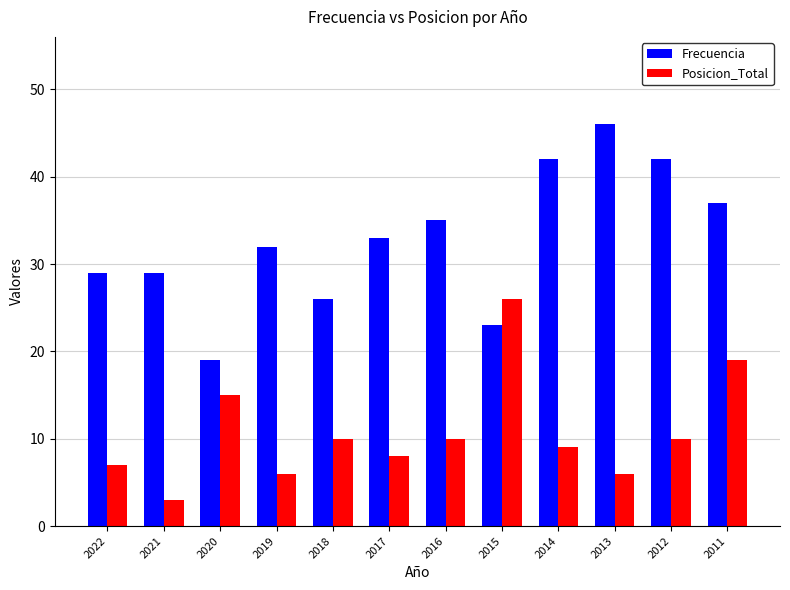

How many bars are there in each group?

2